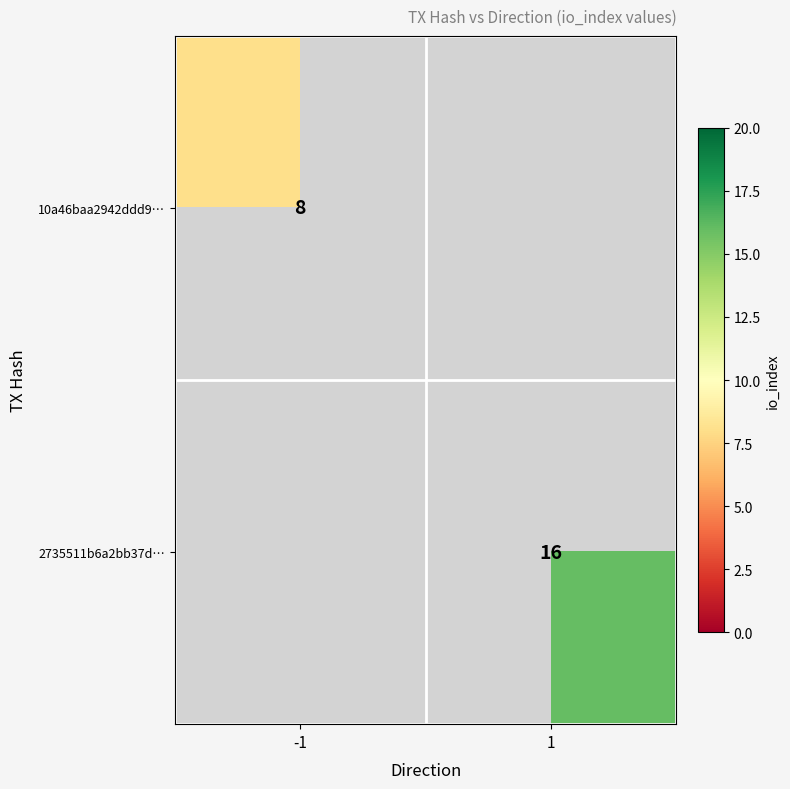

True or false: 10a46baa2942ddd9… has a value of 13.7 at -1.

False